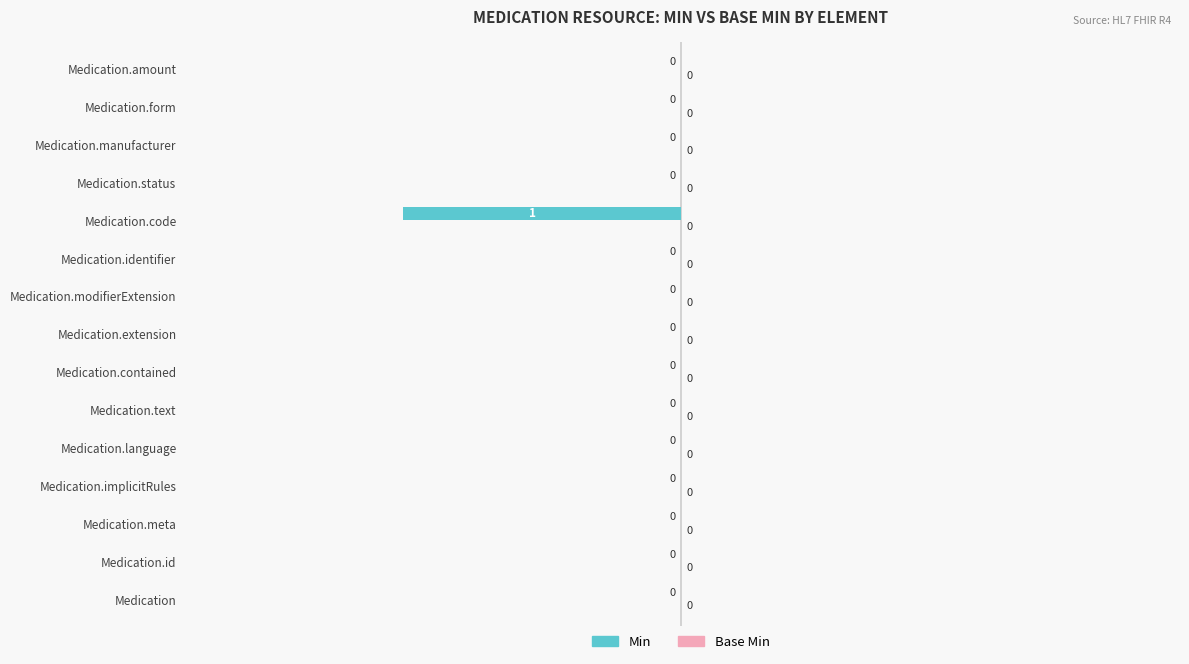

How many categories are shown in the chart?

15